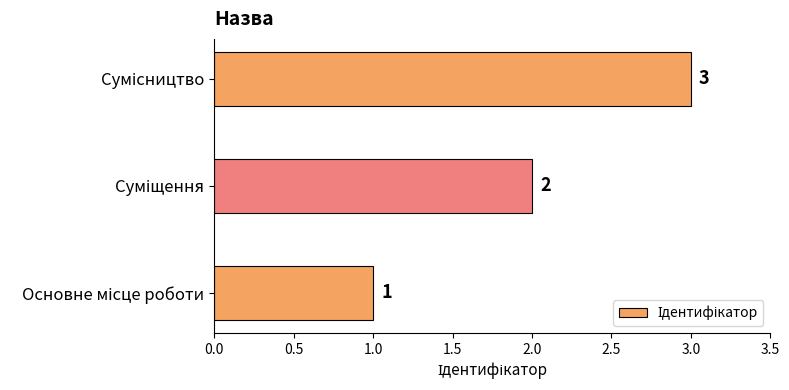

Count the values in the range 1 to 3.

3